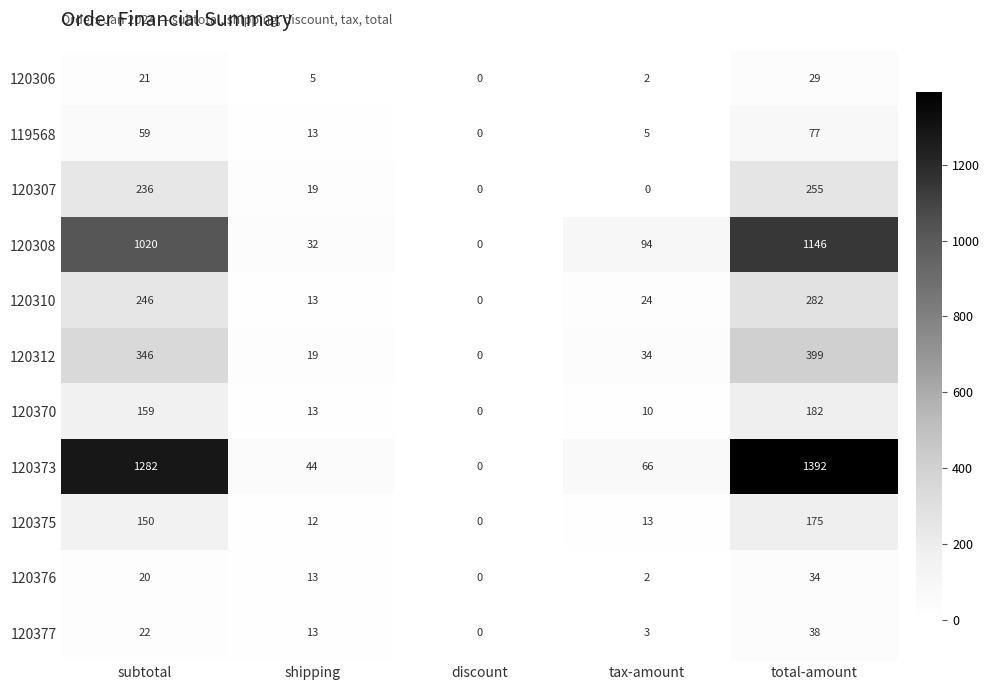

What is the difference between the 120312 values at discount and shipping?

19